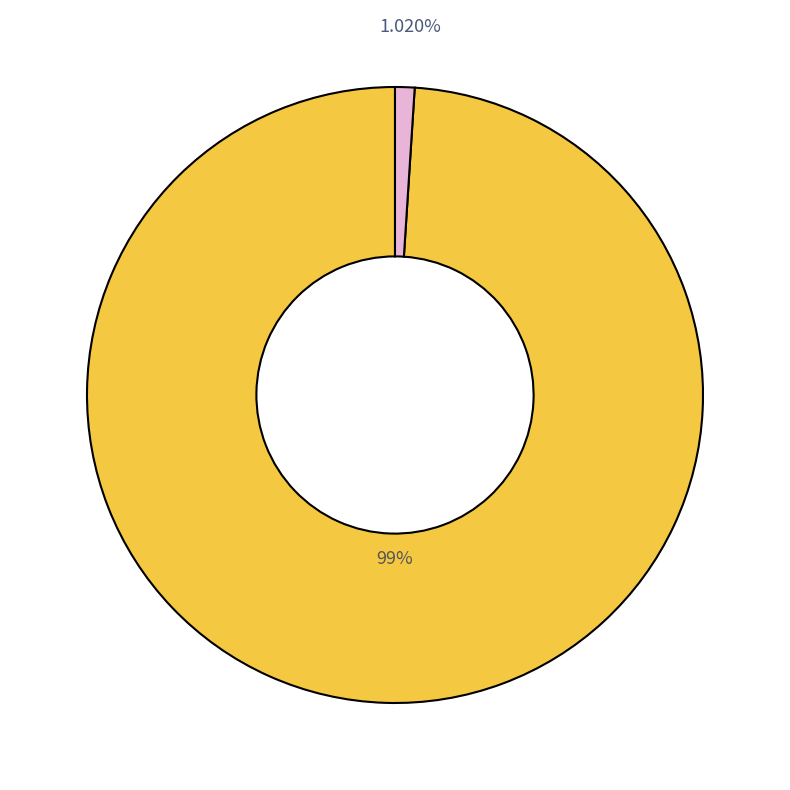

Is there a majority slice in this chart?

Yes